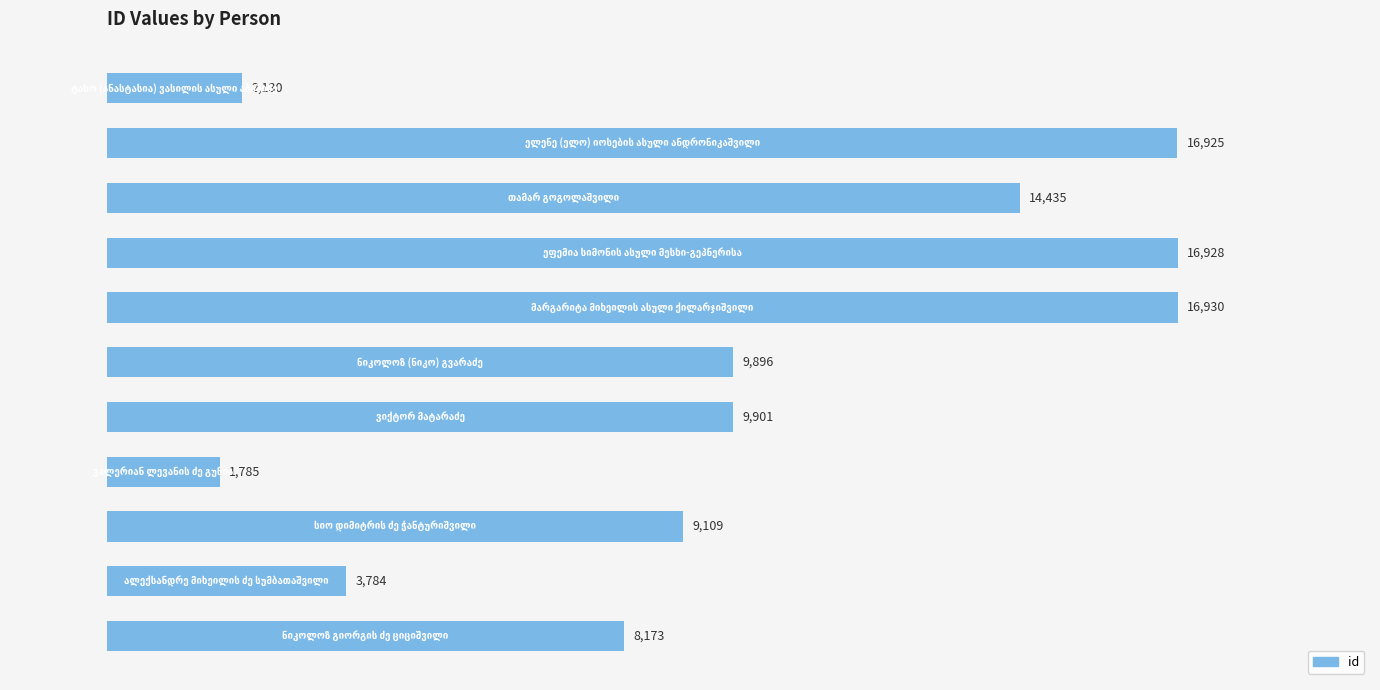

What is the maximum value shown in the chart?

16930